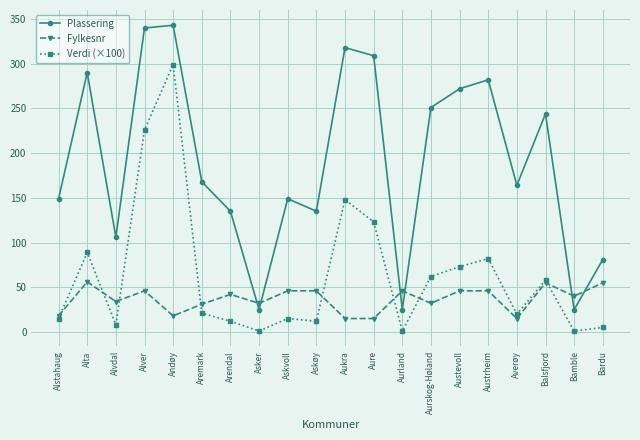

Which series changed the most between Arendal and Aurland?

Plassering